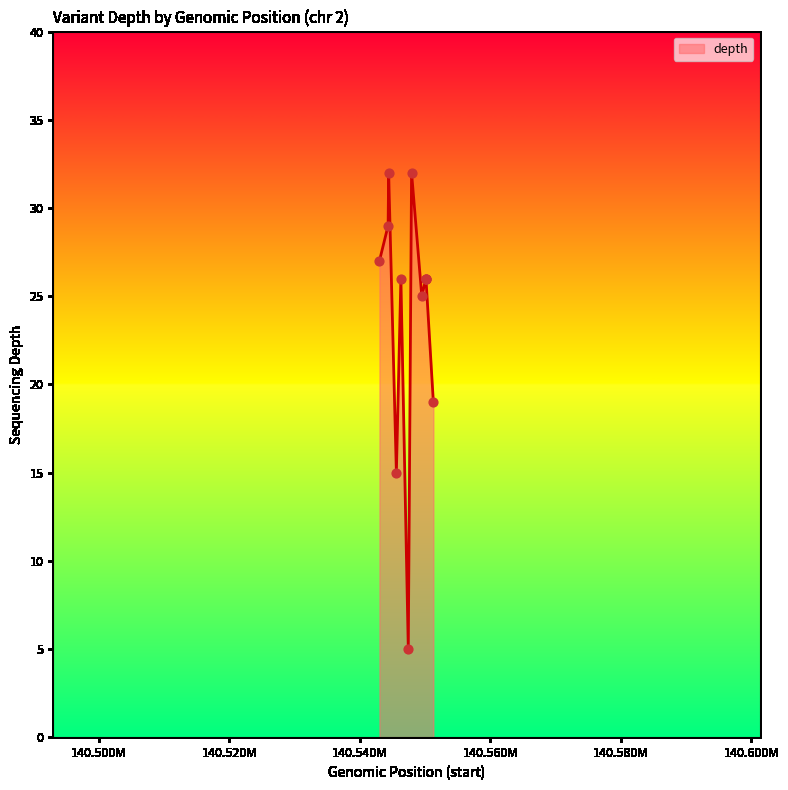

What is the maximum value shown in the chart?

32